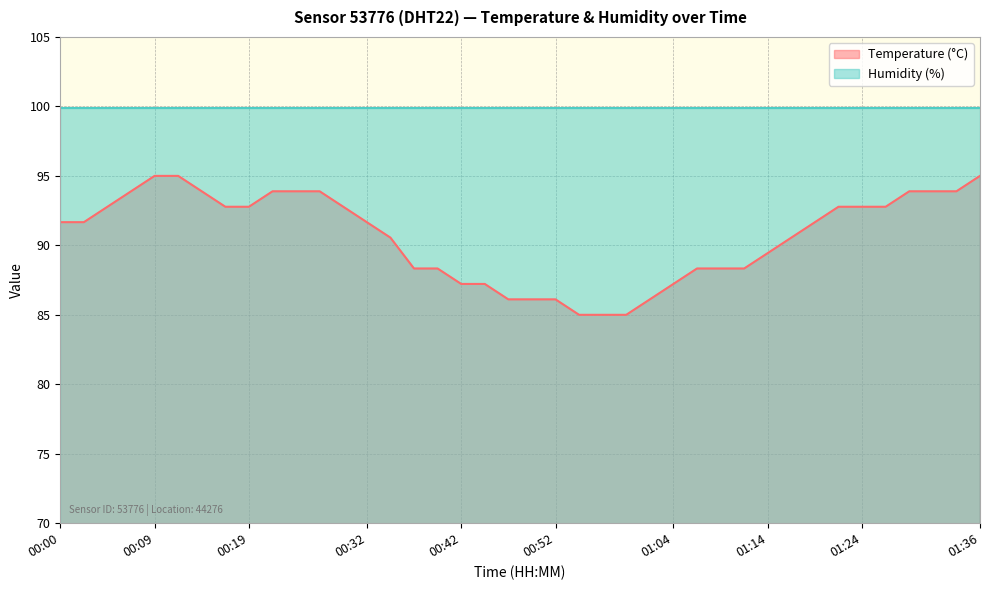

Reading left to right, list all the values displayed in this chart.

00:00=91.7	00:02=91.7	00:05=92.8	00:07=93.9	00:09=95.0	00:12=95.0	00:14=93.9	00:17=92.8	00:19=92.8	00:22=93.9	00:24=93.9	00:27=93.9	00:29=92.8	00:32=91.7	00:34=90.6	00:37=88.3	00:39=88.3	00:42=87.2	00:44=87.2	00:47=86.1	00:49=86.1	00:52=86.1	00:54=85.0	00:57=85.0	00:59=85.0	01:02=86.1	01:04=87.2	01:06=88.3	01:09=88.3	01:11=88.3	01:14=89.4	01:16=90.6	01:19=91.7	01:21=92.8	01:24=92.8	01:26=92.8	01:29=93.9	01:31=93.9	01:34=93.9	01:36=95.0